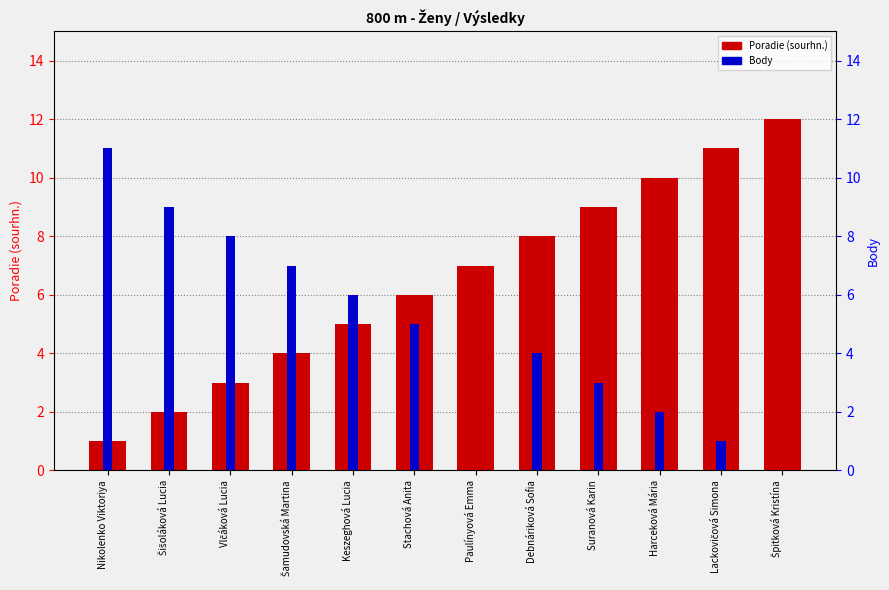

What is the difference between the Body values at Debnáriková Sofia and Stachová Anita?

1